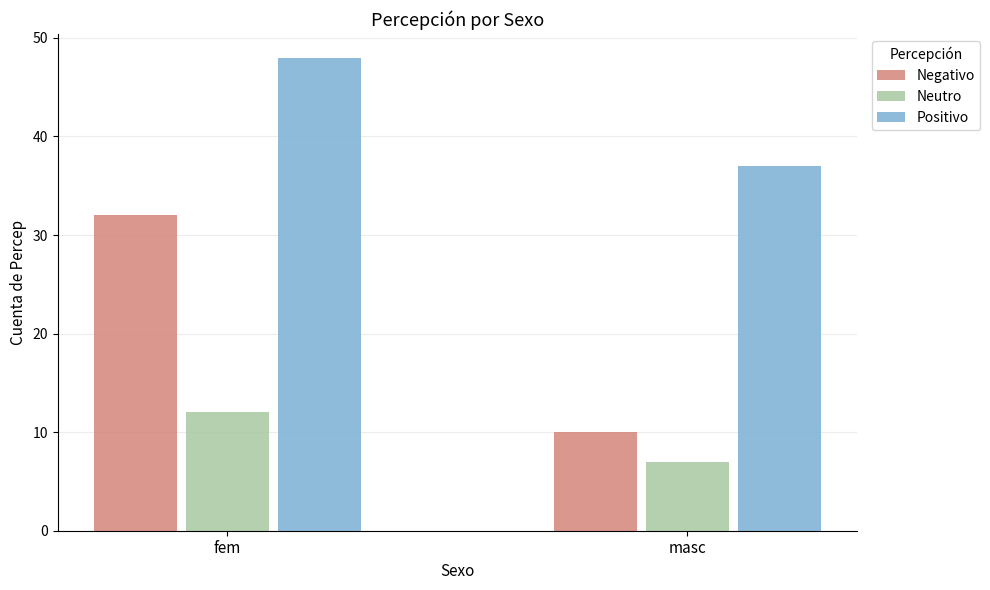

Is it true that Neutro equals 12 at fem?

True